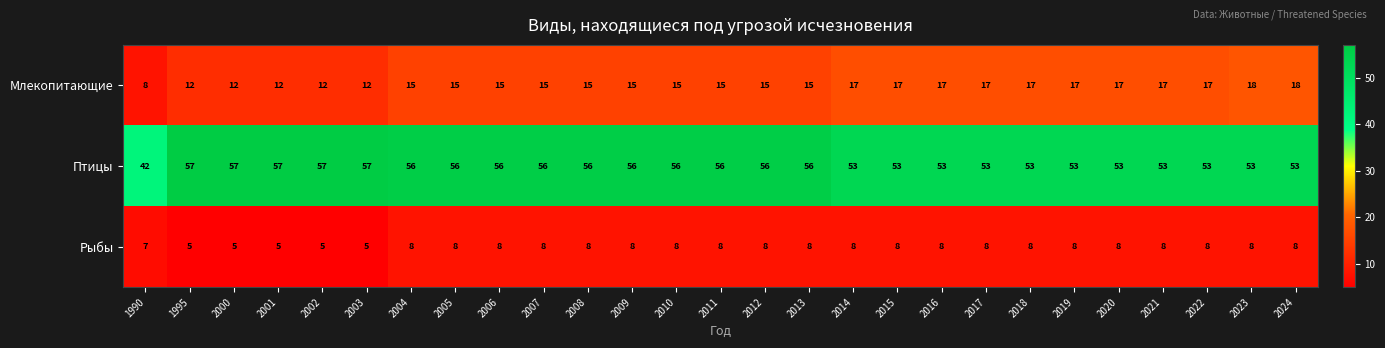

What is the average value of the Рыбы series?

7